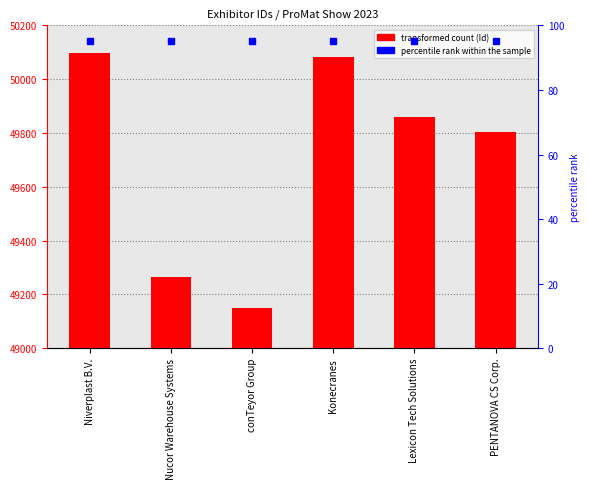

What is the difference between the maximum and minimum values?

946